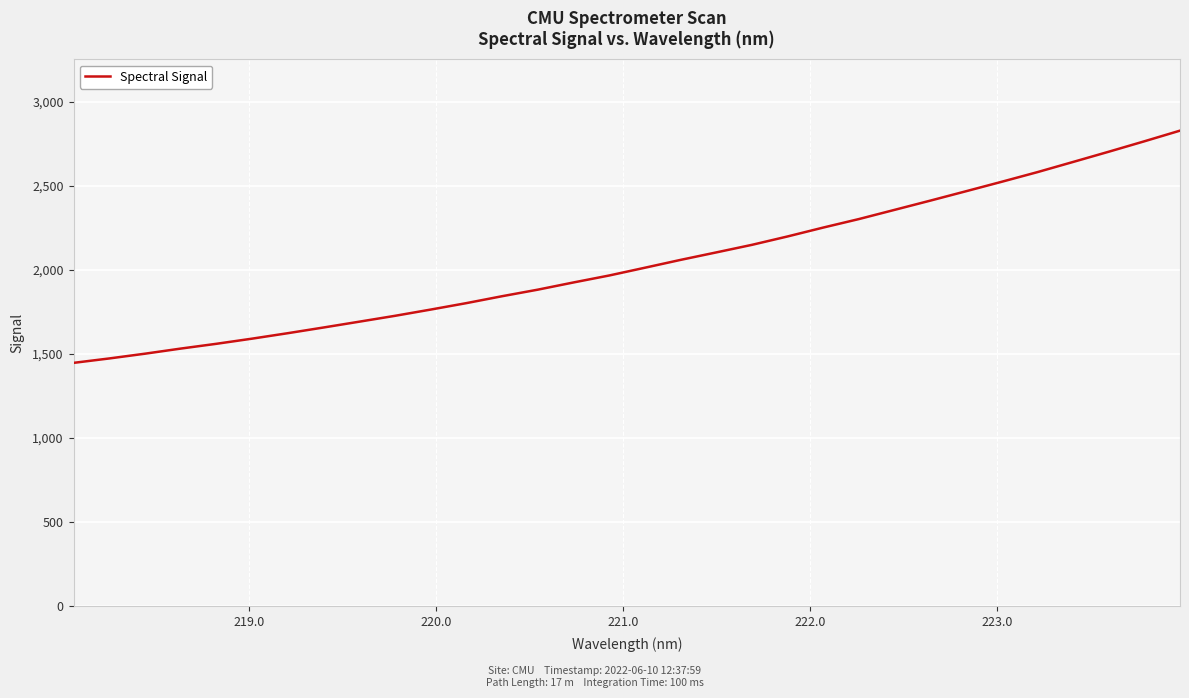

What is the difference between the maximum and minimum values?

1380.4